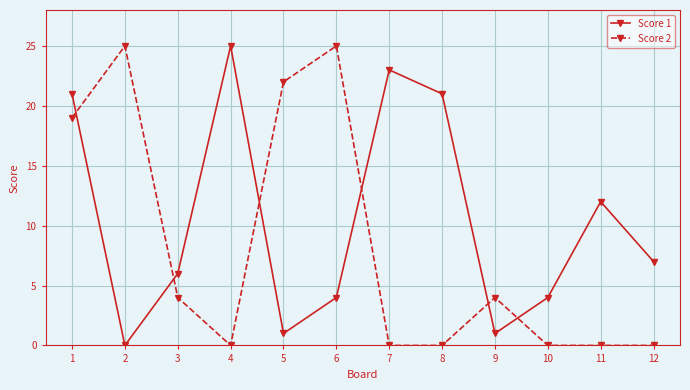

What is the difference between the maximum and second lowest values in the Score 1 series?

24